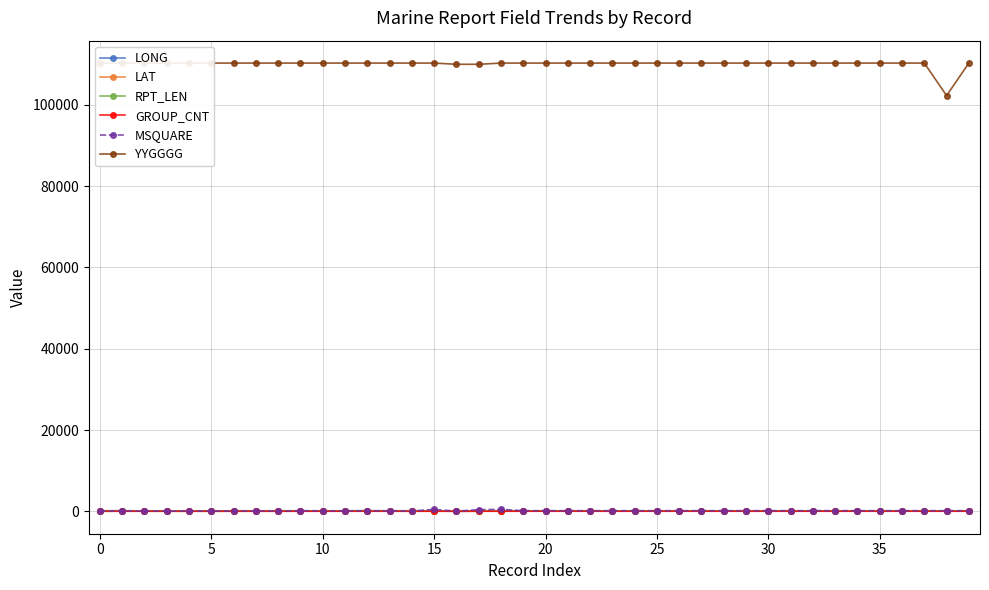

What is the difference between the second highest and minimum values in the MSQUARE series?

440.0